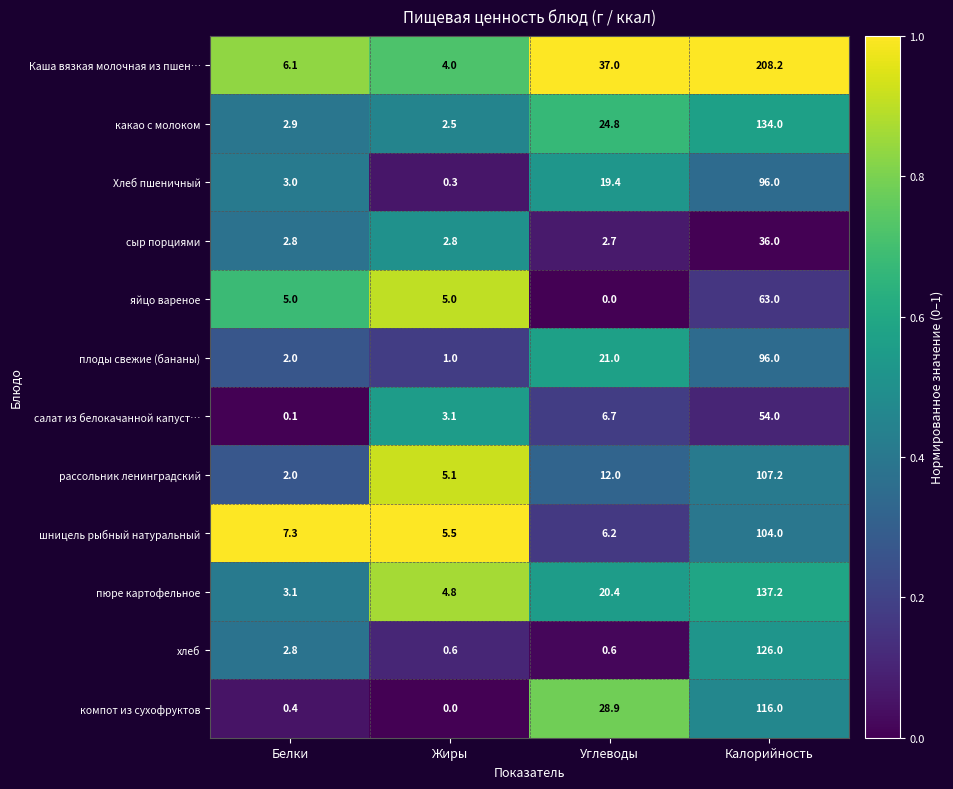

List the labels in order of Каша вязкая молочная из пшен… value, smallest first.

Жиры, Белки, Углеводы, Калорийность